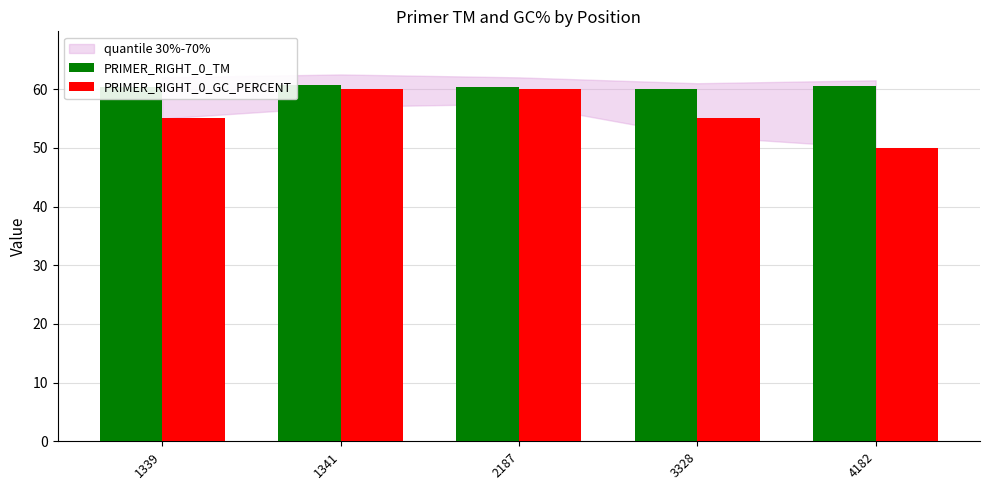

Which series has the largest total across all categories?

PRIMER_RIGHT_0_TM